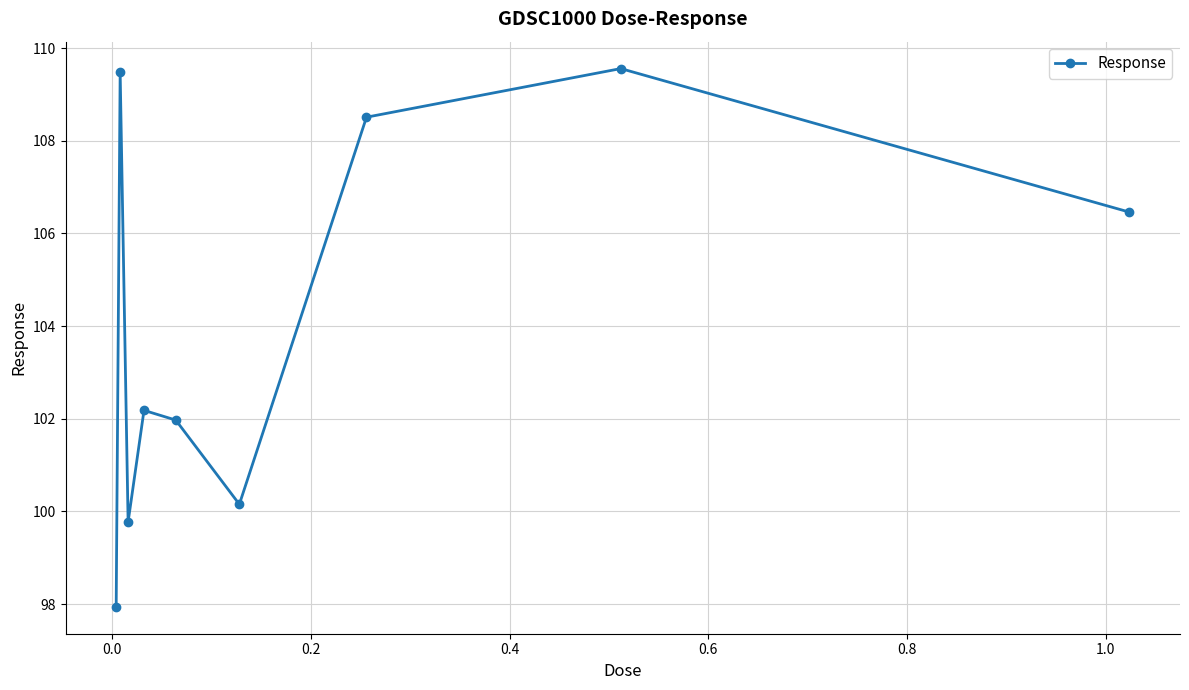

What is the value of the 9th point from the left?

106.5